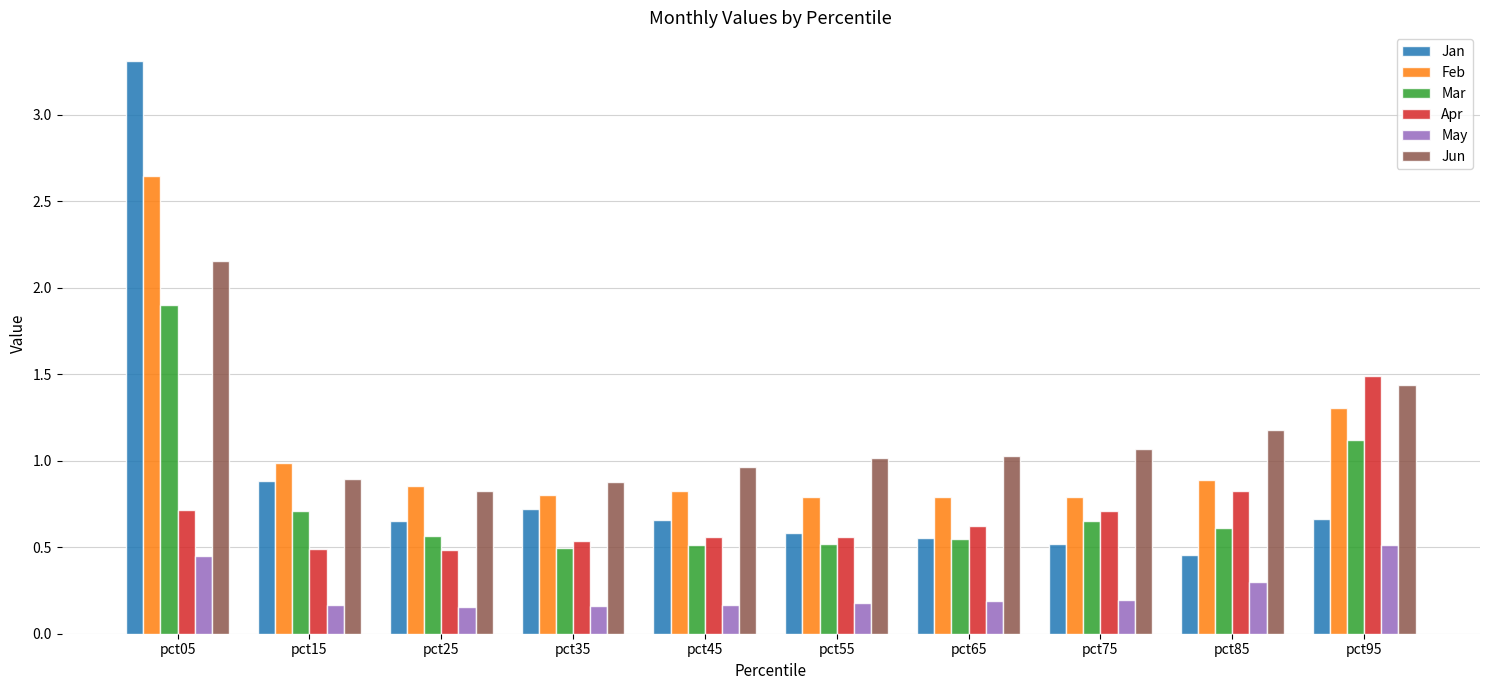

Is it true that Apr equals 0.5 at pct15?

True